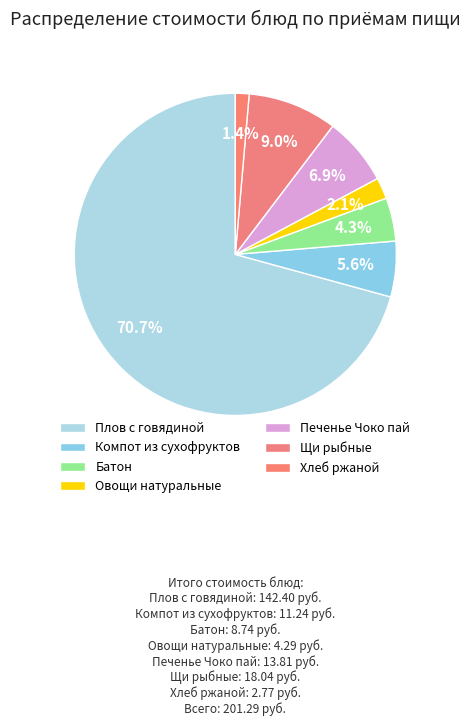

How many slices are in this pie chart?

7